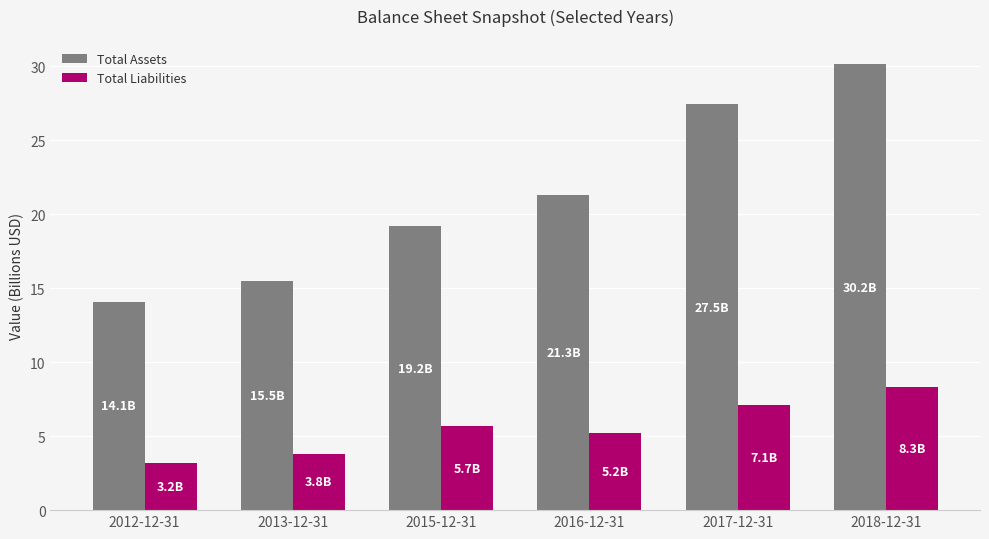

What are all the series names shown in the legend?

Total Assets, Total Liabilities